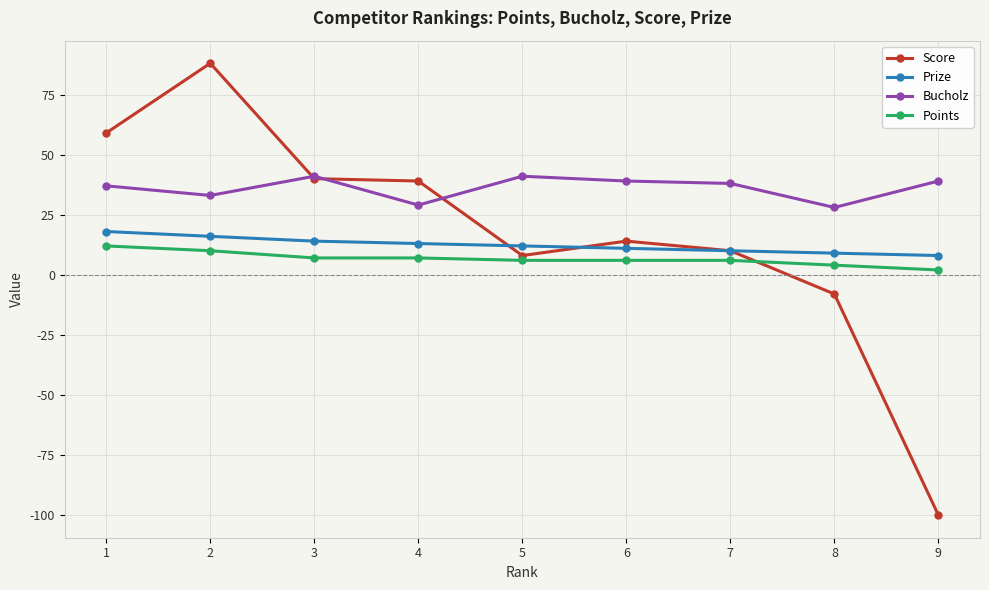

True or false: Points and Prize cross at least once.

False